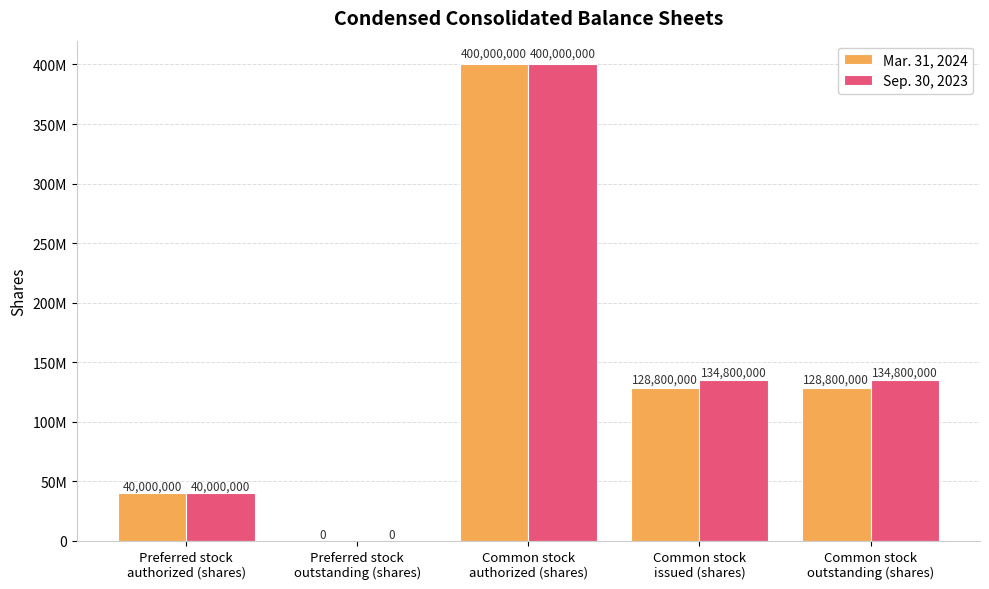

What is the label of the 4th bar from the left?

Common stock
issued (shares)